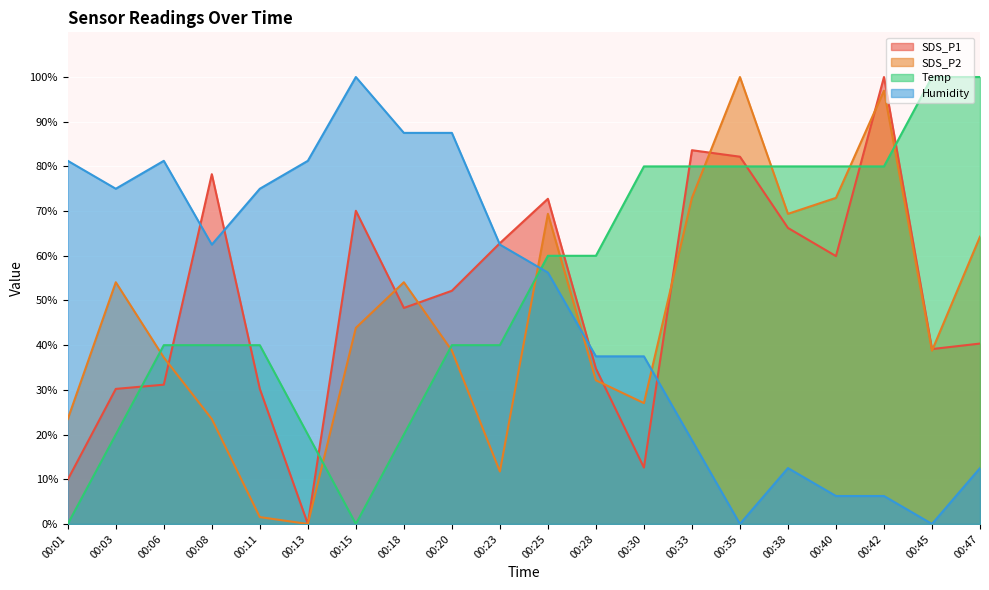

What is the sum of the SDS_P2 values at 00:23 and 00:13?

11.7